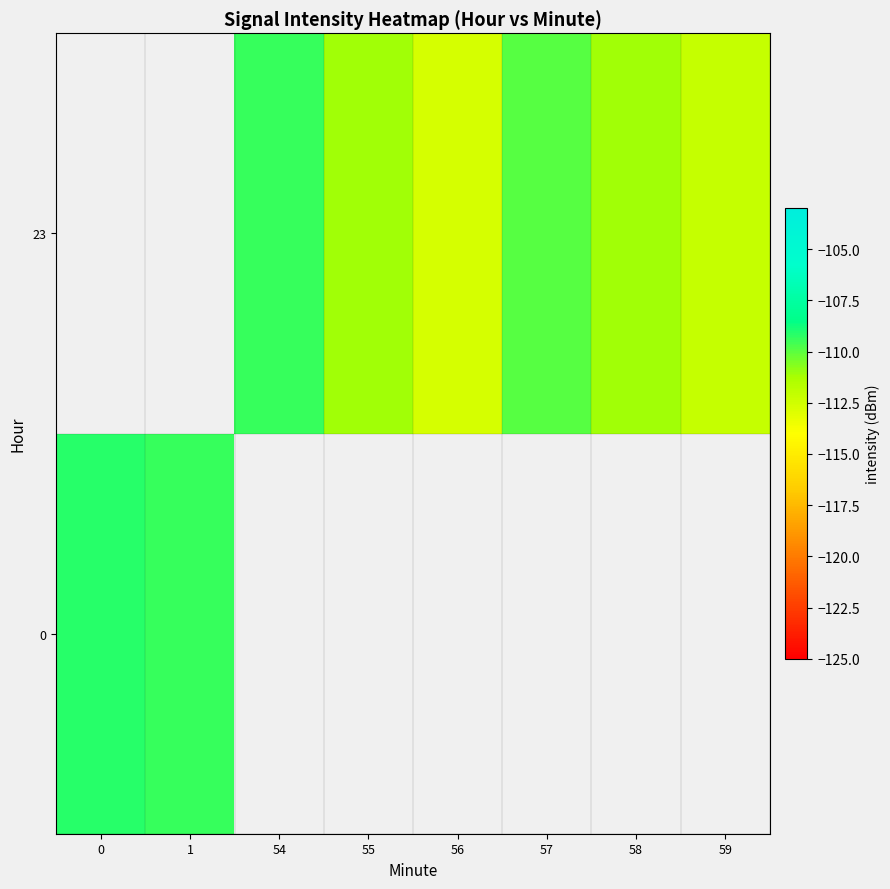

The 23 series shows -43.6 at 57. True or false?

False